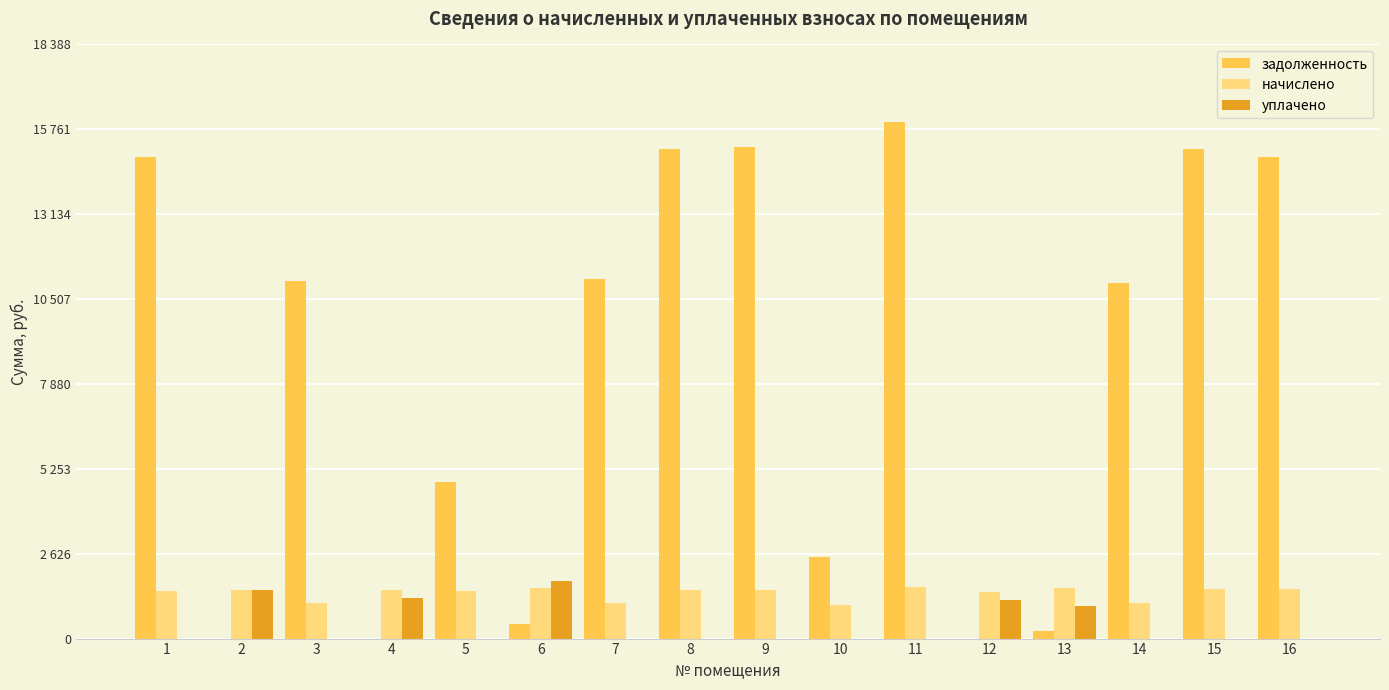

At which label is задолженность closest to 7995?

14